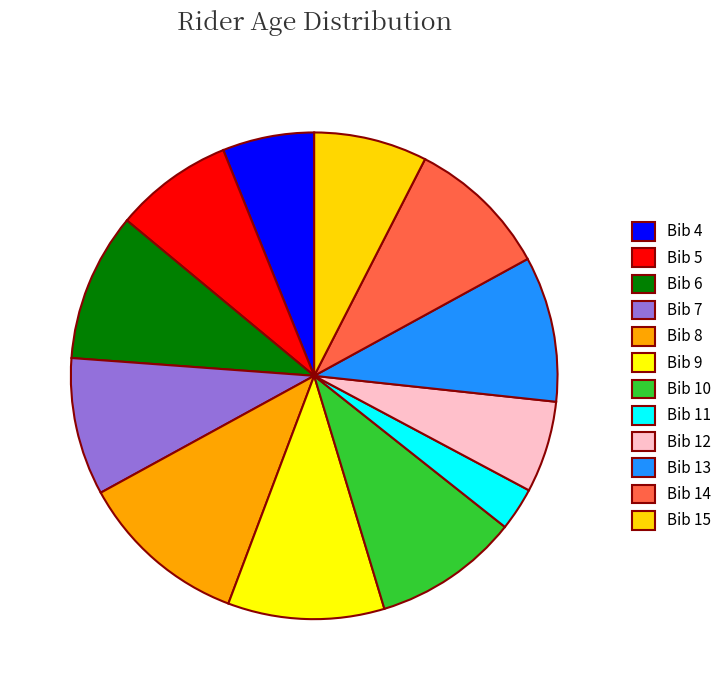

True or false: Bib 13 accounts for 1% of the total.

False